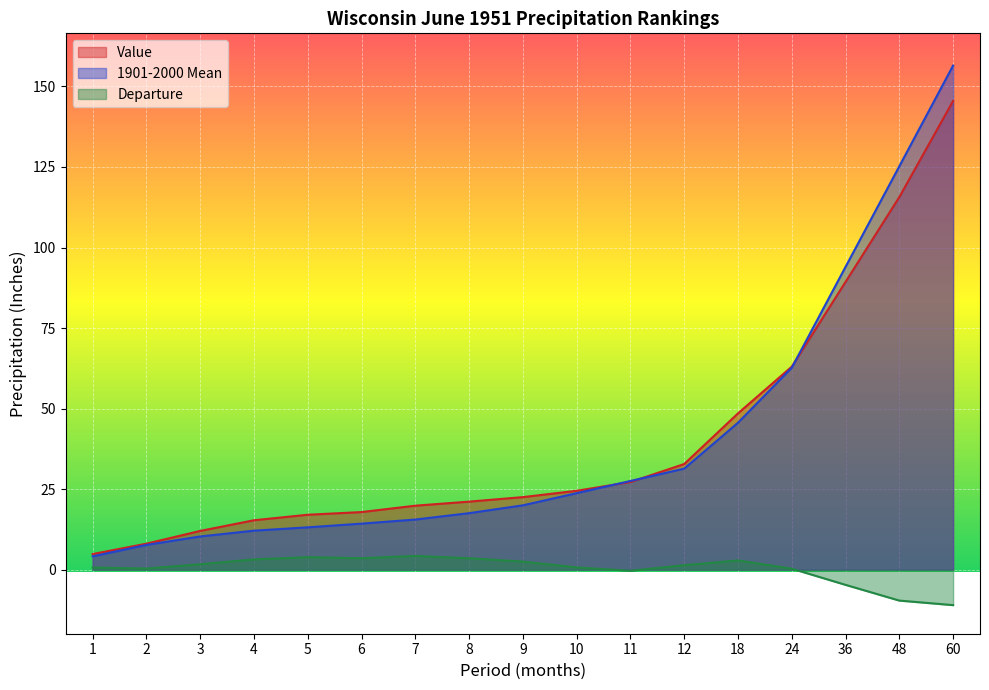

True or false: Value and Departure cross at least once.

False